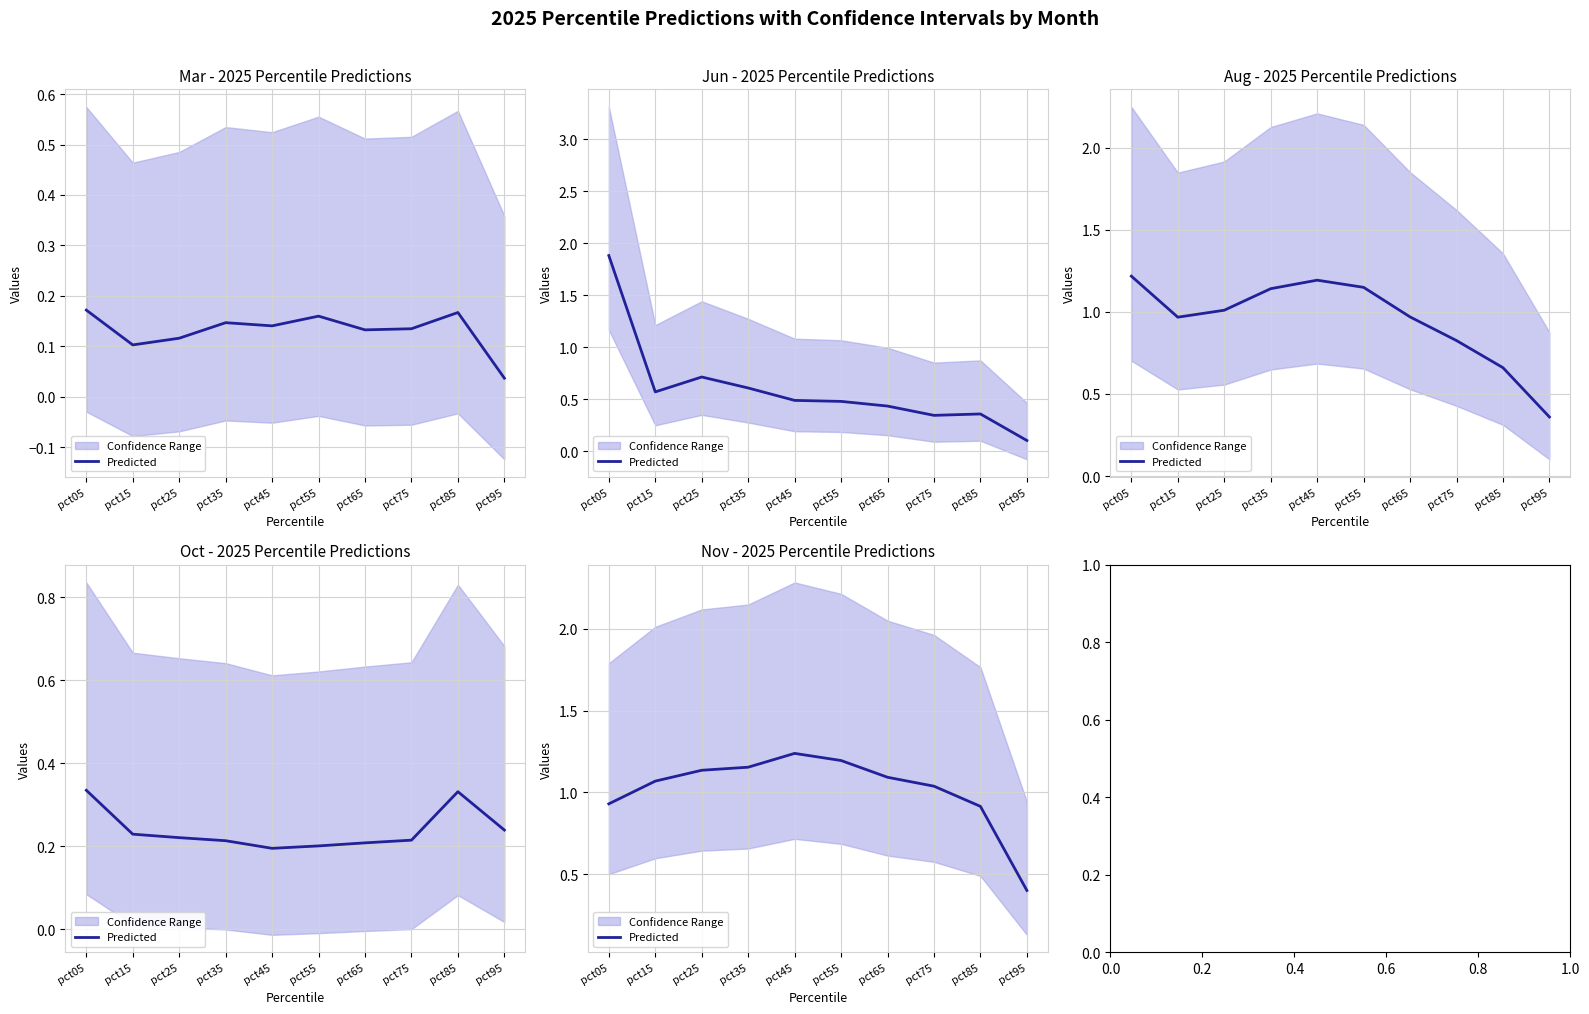

Between pct05 and pct85, which is larger?

pct05